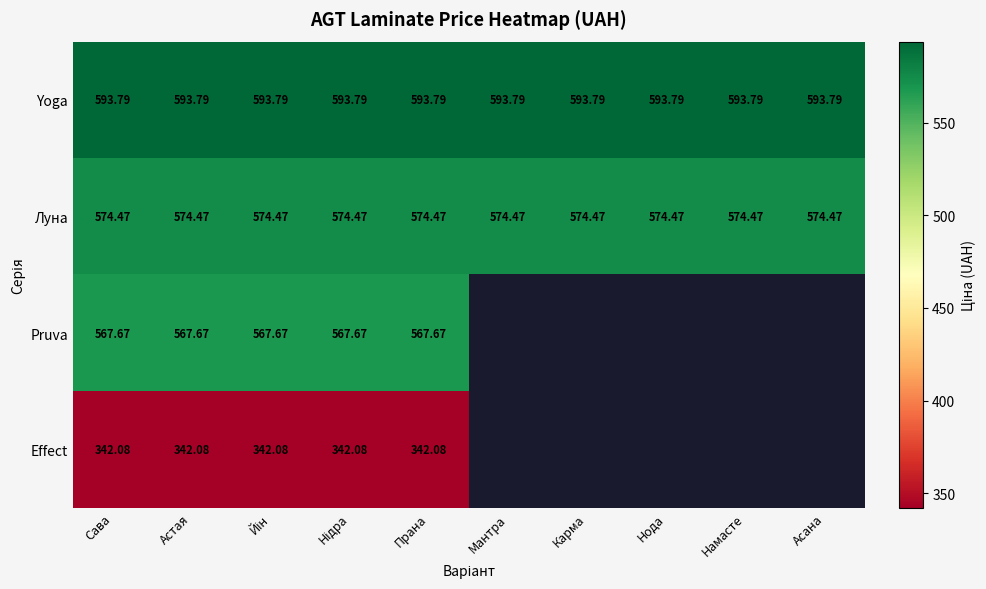

The value of Effect at Прана is 342.1. True or false?

True